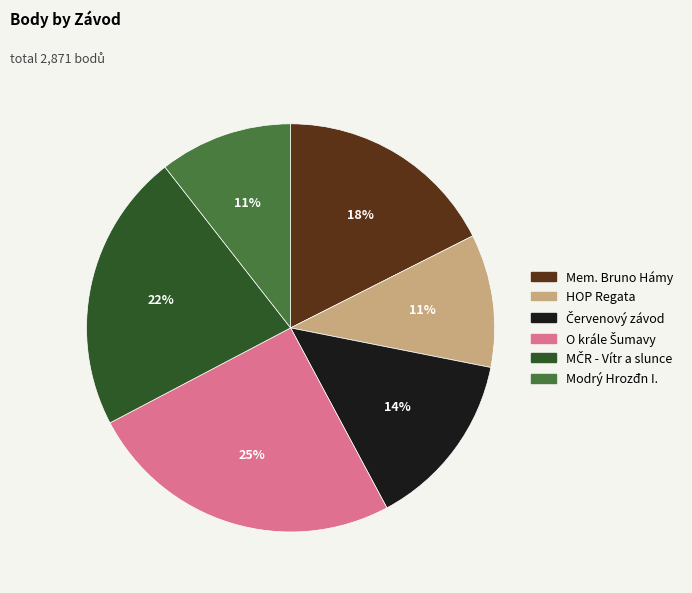

Is there a majority slice in this chart?

No